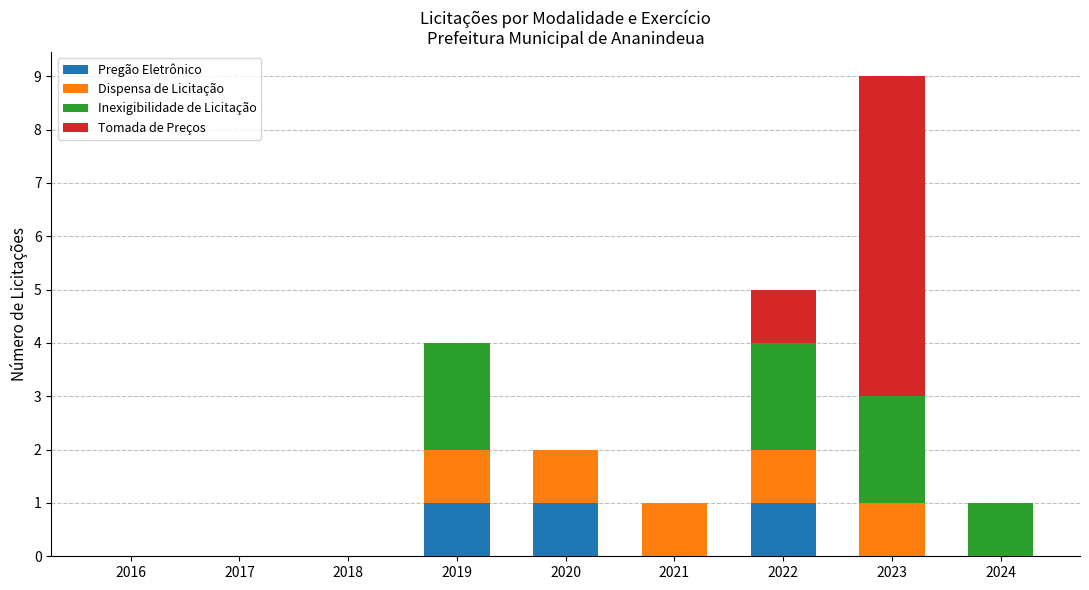

At which category is the sum across all series the highest?

2023